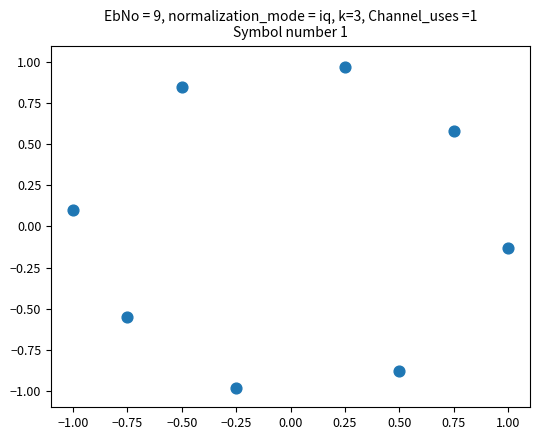

What is the range of X values (max minus min)?

2.0